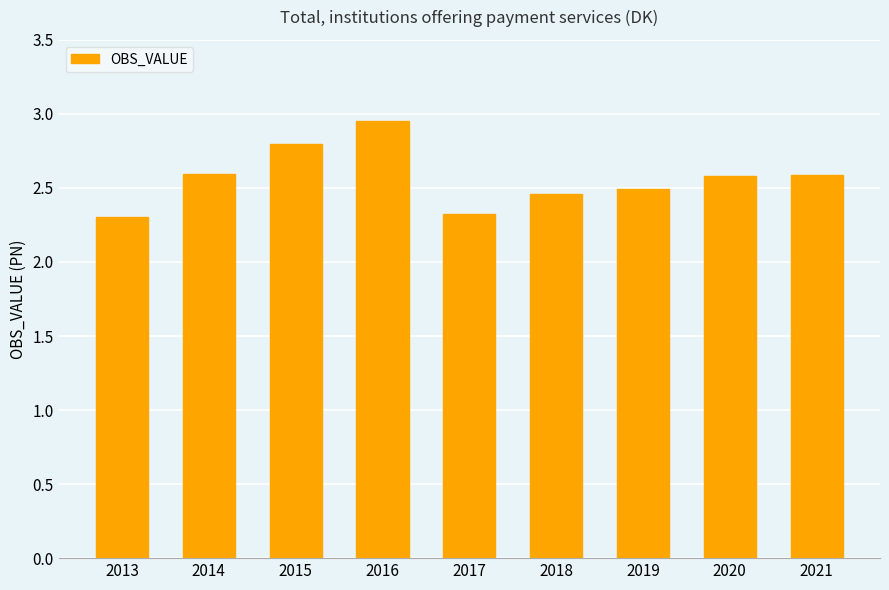

How many bars are there in total?

9